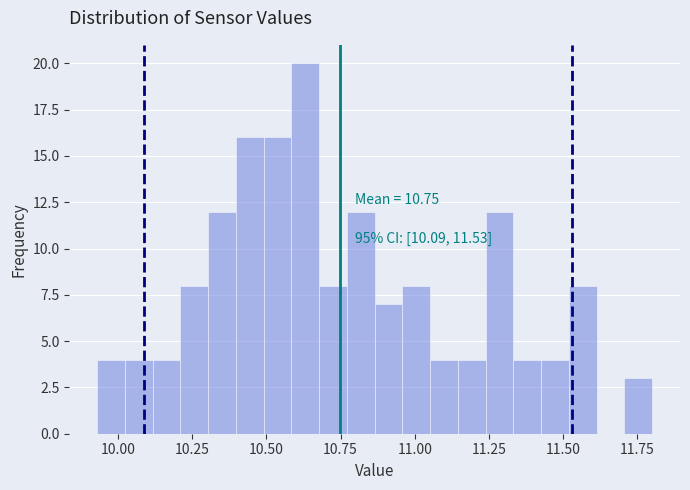

Around what value on the x-axis is the tallest bar? Give the approximate position of its centre, as read against the axis.

10.65